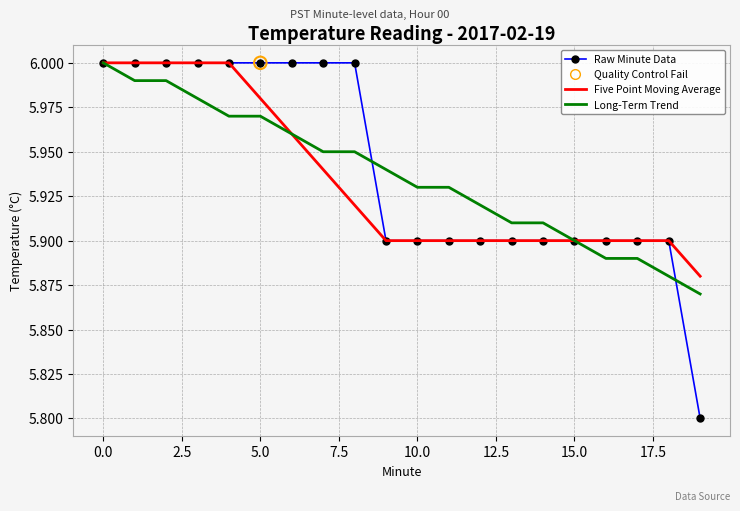

What is the minimum value for Raw Minute Data?

5.8